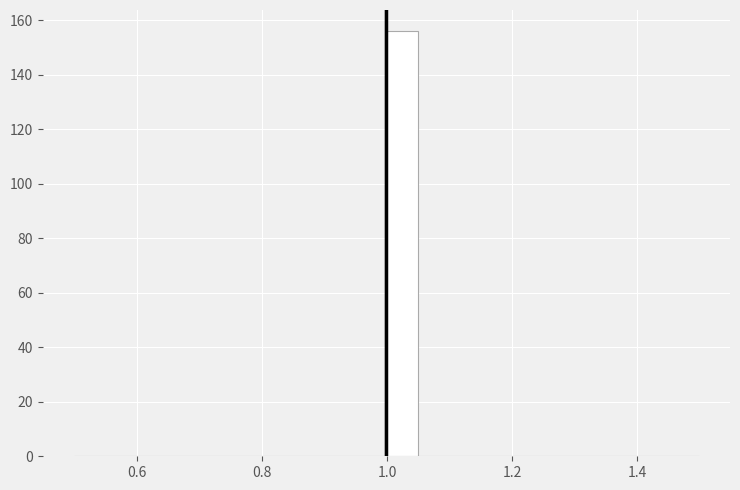

Read against the x-axis, roughly where is the centre of the tallest bar?

1.02